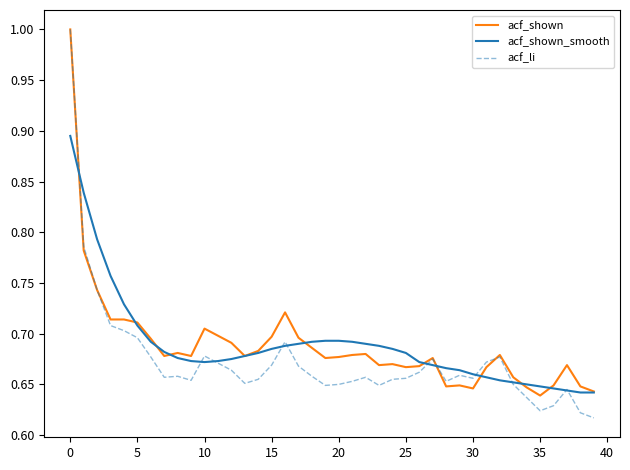

How many lines are shown in the chart?

3